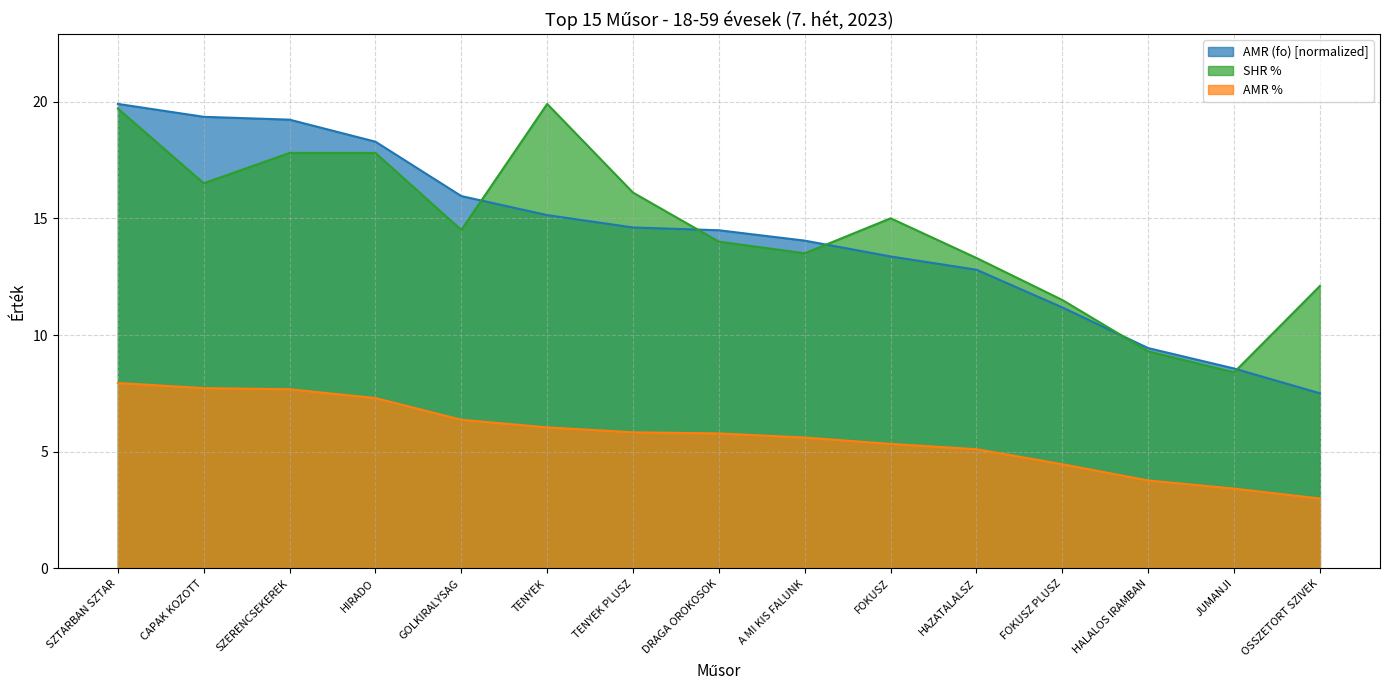

Between GOLKIRALYSAG and TENYEK, which series saw the biggest shift?

SHR %